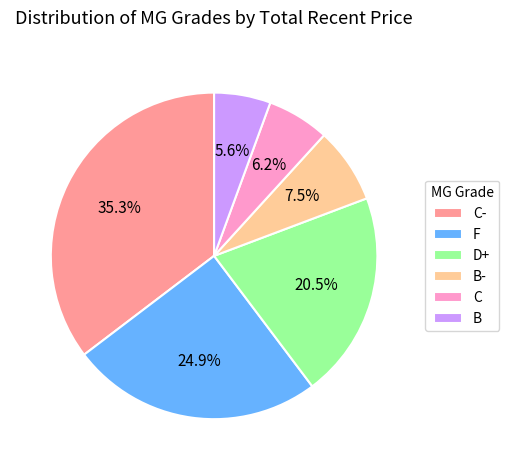

Combined, do F and C- account for over 50%?

Yes